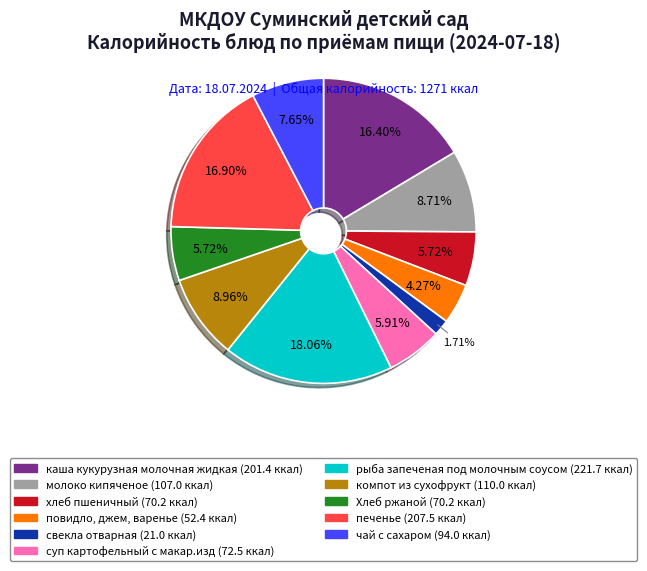

How much of the chart is everything except компот из сухофрукт?

91.0%